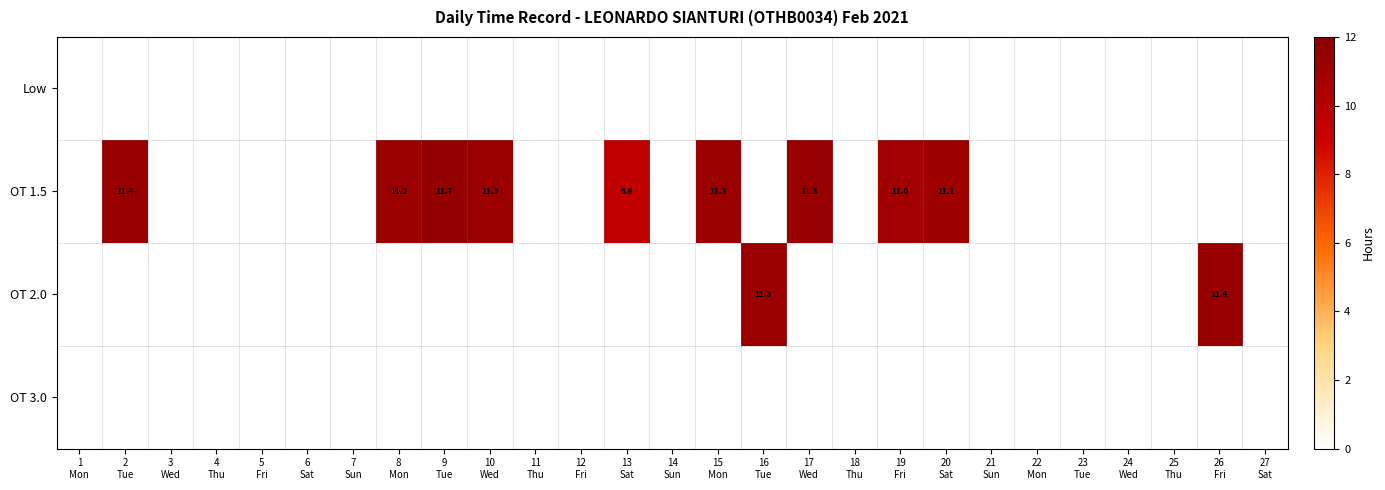

How many positive values does the OT 2.0 series have?

2